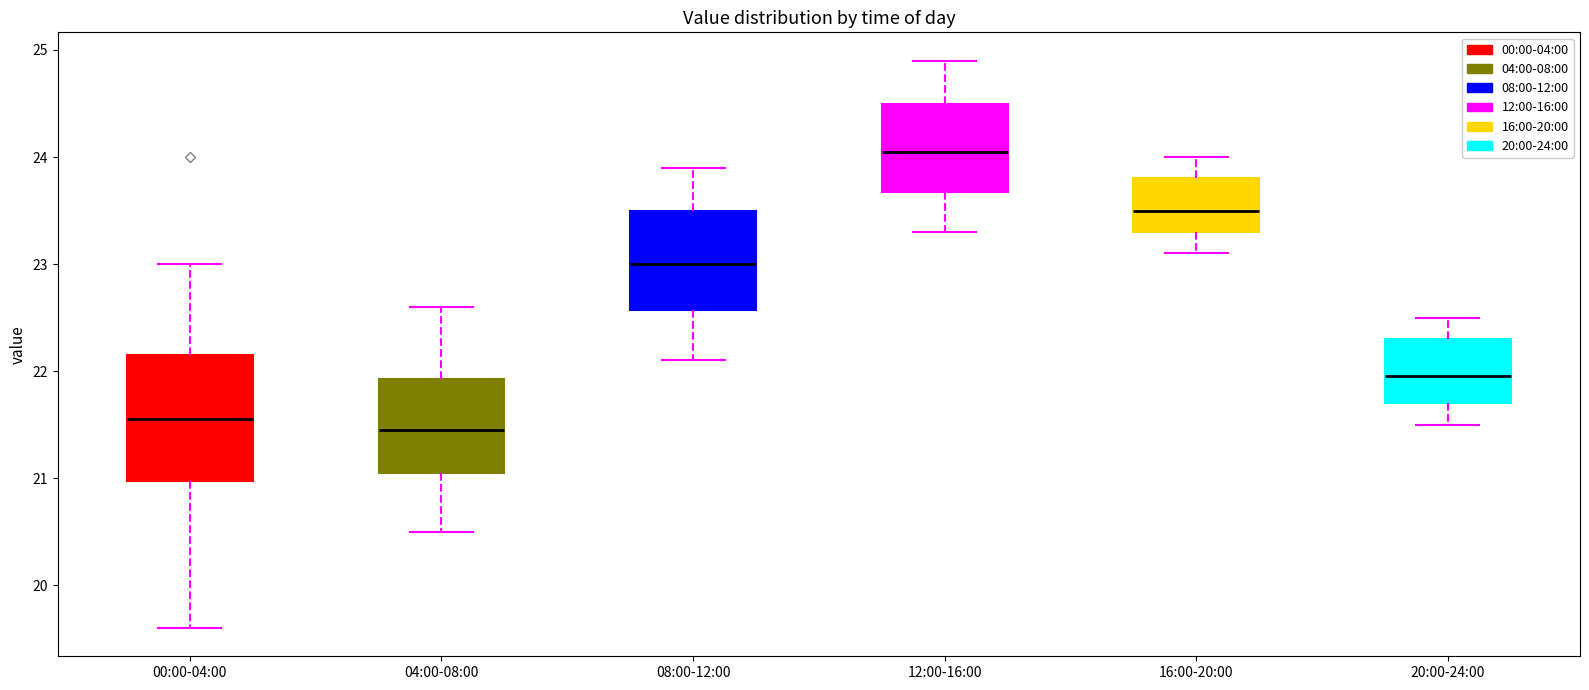

Reading left to right, read every box against the y-axis: the position of its median line, the range the box covers, and the ends of its whiskers. The values are not printed on the chart, so give them approximately, as read against the axis.

00:00-04:00: median 21.6, box 21.0 to 22.1, whiskers 19.6 to 23.0
04:00-08:00: median 21.5, box 21.1 to 21.9, whiskers 20.5 to 22.6
08:00-12:00: median 23.0, box 22.6 to 23.5, whiskers 22.1 to 23.9
12:00-16:00: median 24.1, box 23.7 to 24.5, whiskers 23.3 to 24.9
16:00-20:00: median 23.5, box 23.3 to 23.8, whiskers 23.1 to 24.0
20:00-24:00: median 22.0, box 21.7 to 22.3, whiskers 21.5 to 22.5